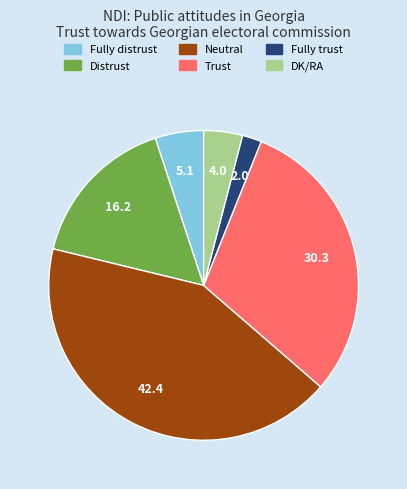

Rank the categories by value from lowest to highest.

Fully trust, DK/RA, Fully distrust, Distrust, Trust, Neutral